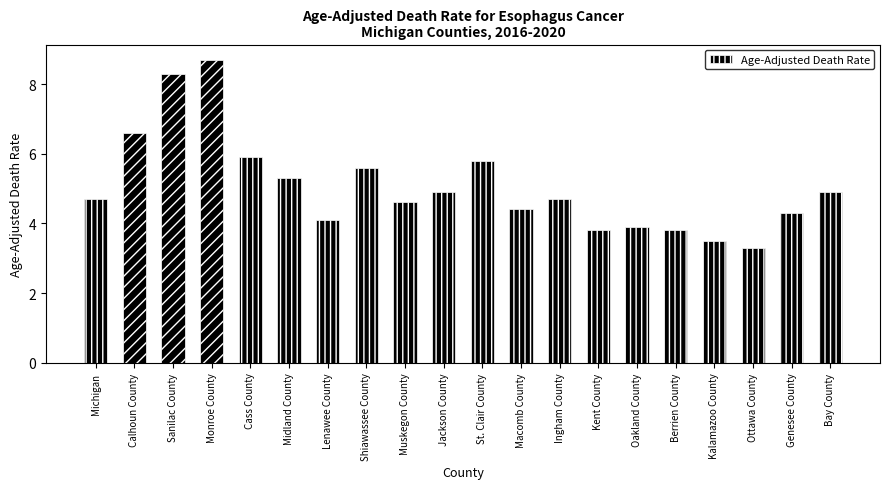

What is the average value?

5.1